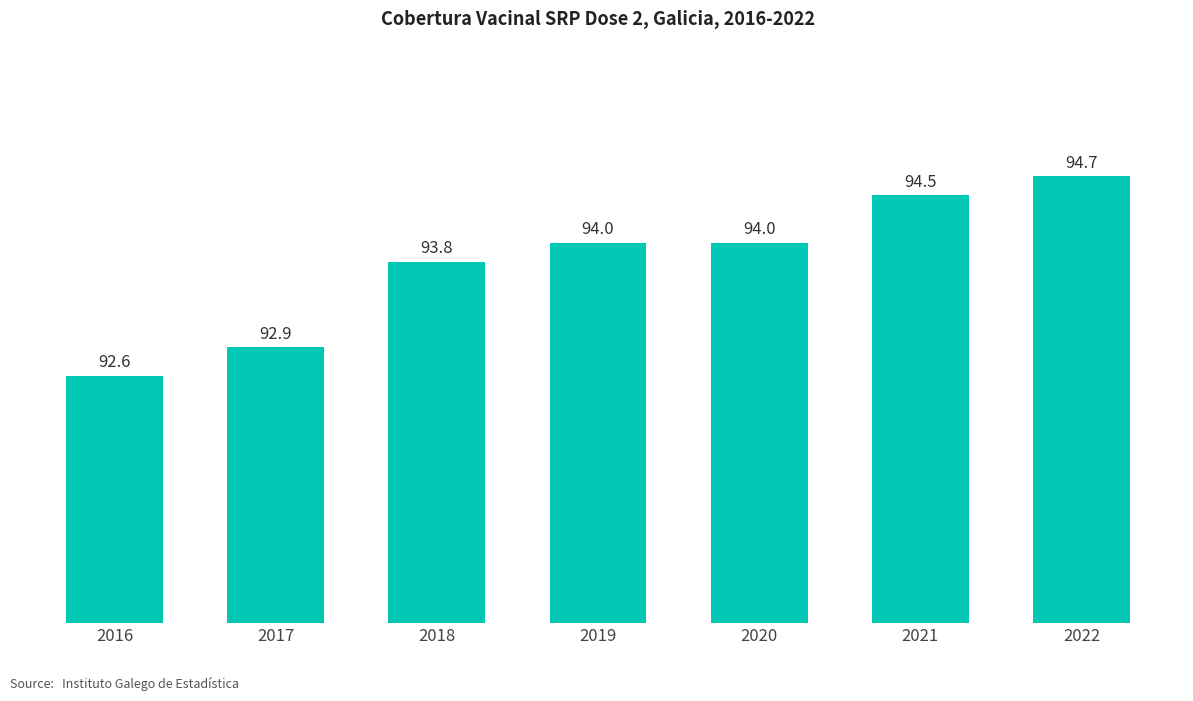

Which has a higher value, 2020 or 2021?

2021